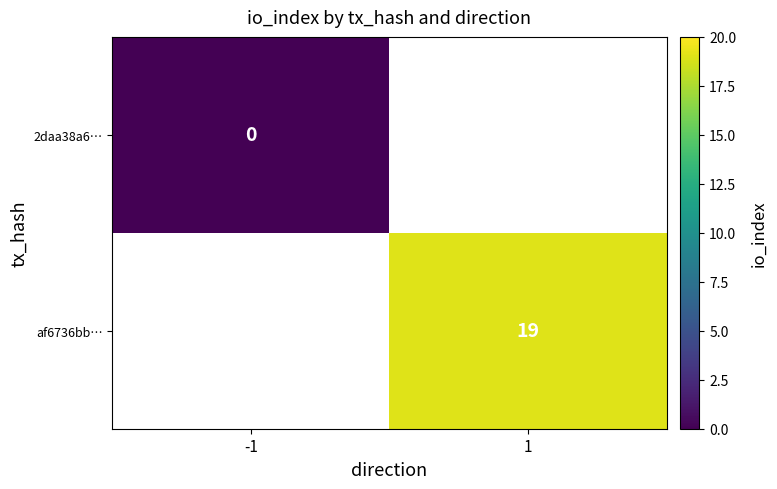

True or false: af6736bb… has a value of 19 at 1.

True